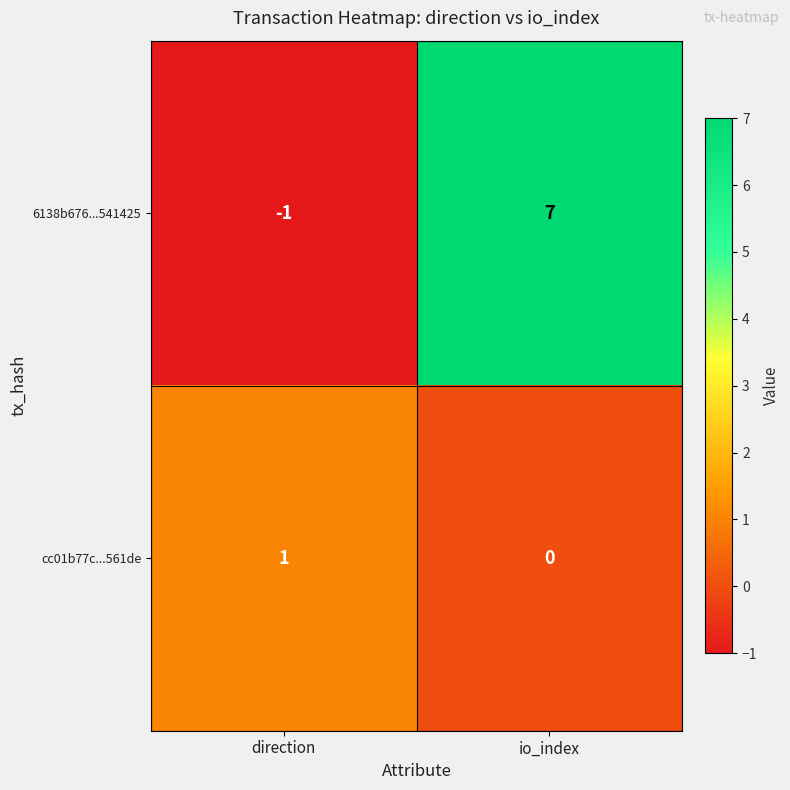

Rank the series by their average value, from highest to lowest.

6138b676...541425, cc01b77c...561de